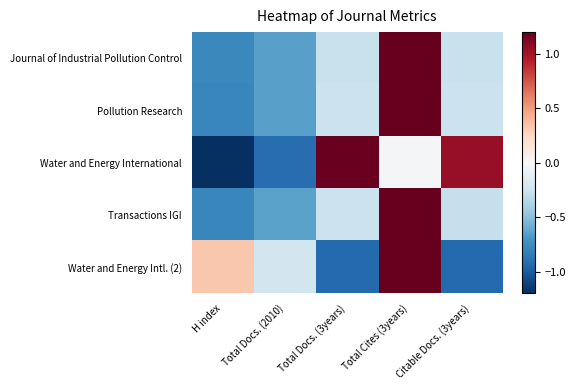

Between Total Docs. (2010) and Citable Docs. (3years), which series saw the biggest shift?

Water and Energy International